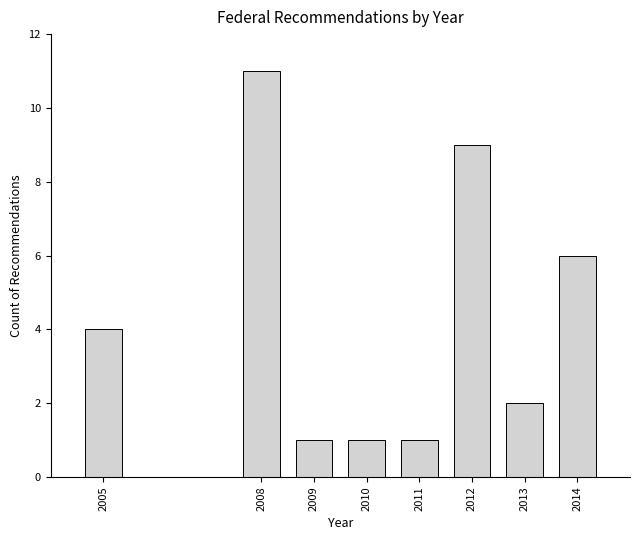

Reading left to right, transcribe all the data shown in this chart.

4	11	1	1	1	9	2	6